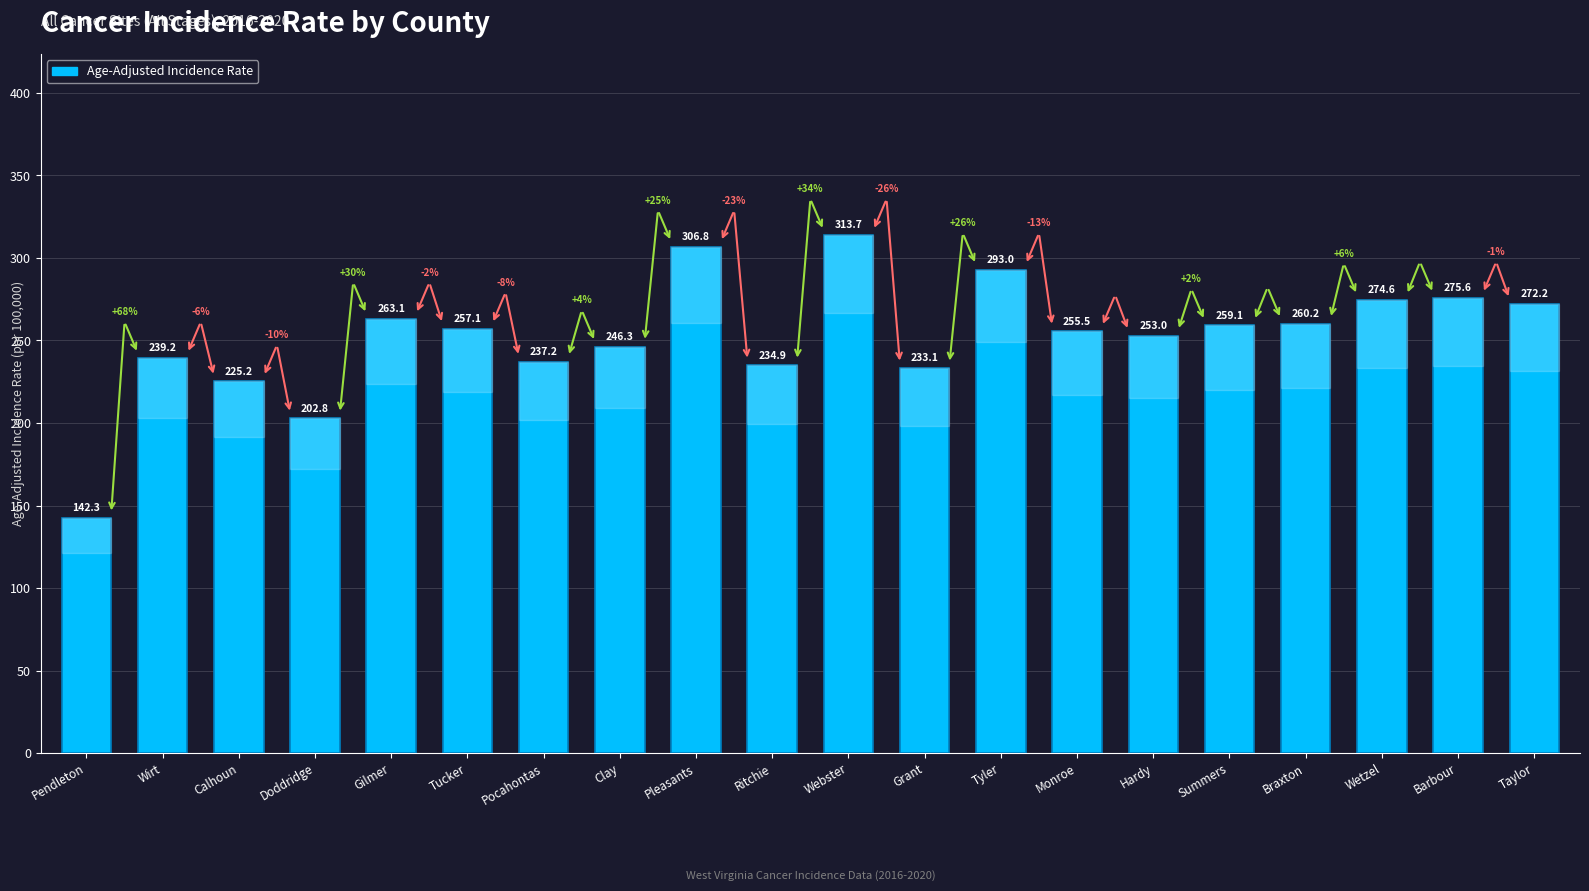

Reading left to right, transcribe all the data shown in this chart.

142.3	239.2	225.2	202.8	263.1	257.1	237.2	246.3	306.8	234.9	313.7	233.1	293.0	255.5	253.0	259.1	260.2	274.6	275.6	272.2